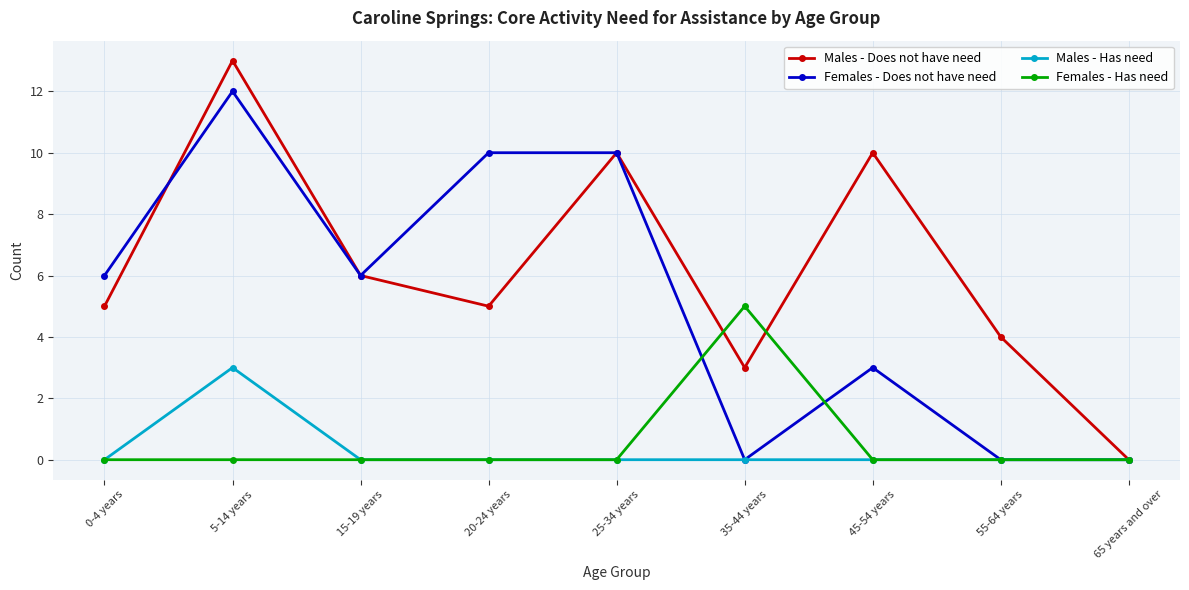

What is the label of the 8th point from the right?

5-14 years